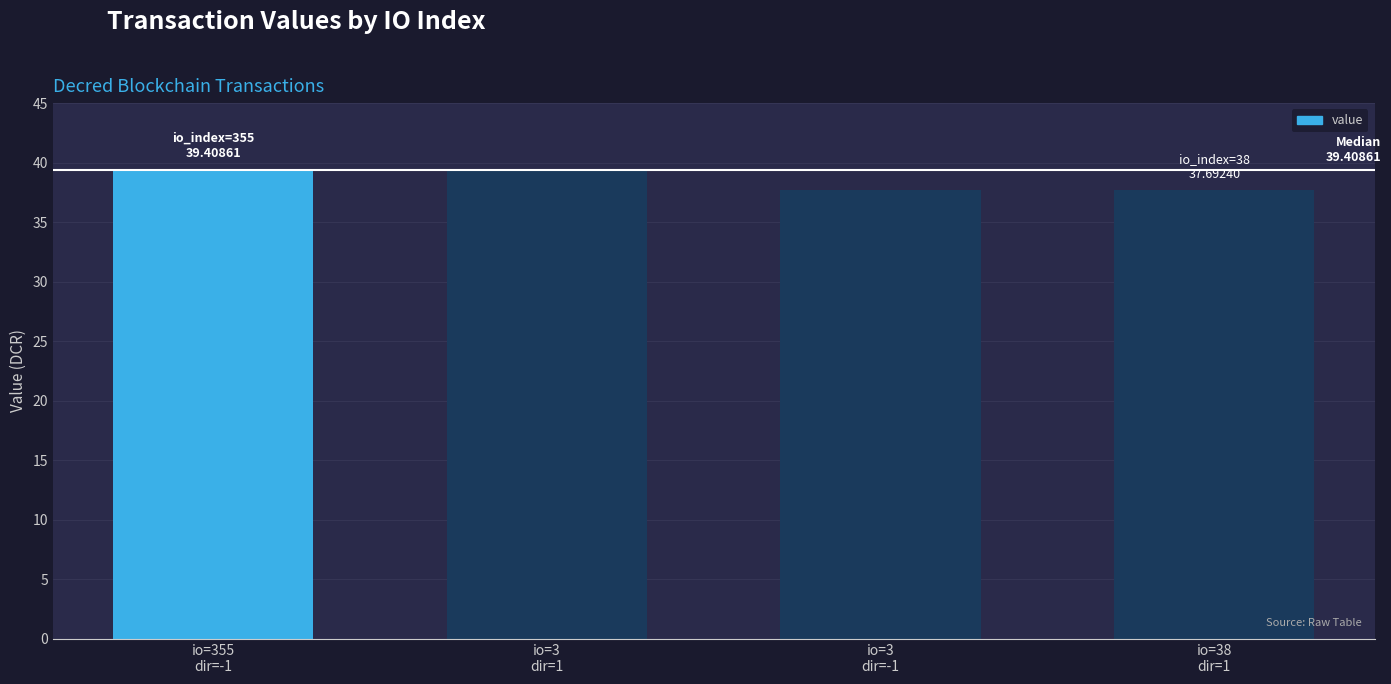

What is the value of the 3rd bar from the left?

37.7